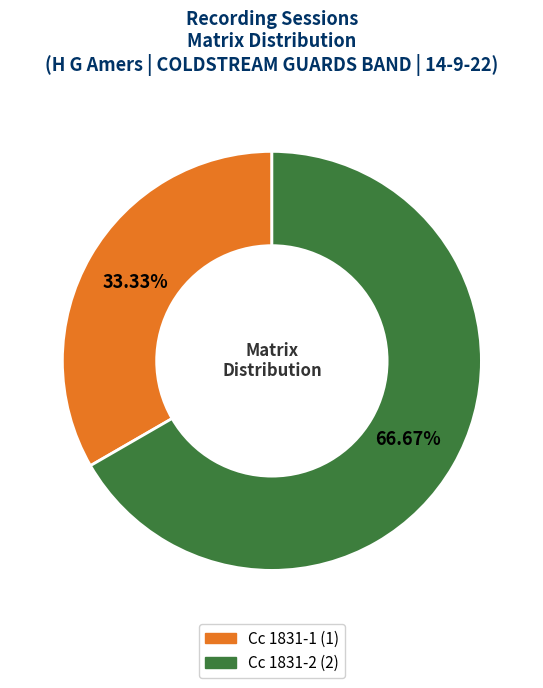

Is it true that Cc 1831-1 is 33% of the pie?

True